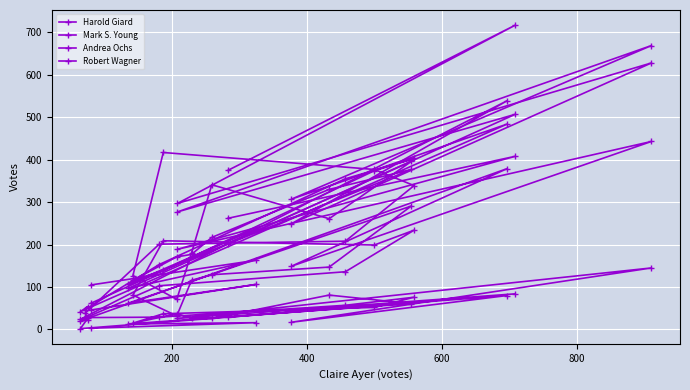

Between which two adjacent categories do Harold Giard and Mark S. Young first intersect?

400 and 600